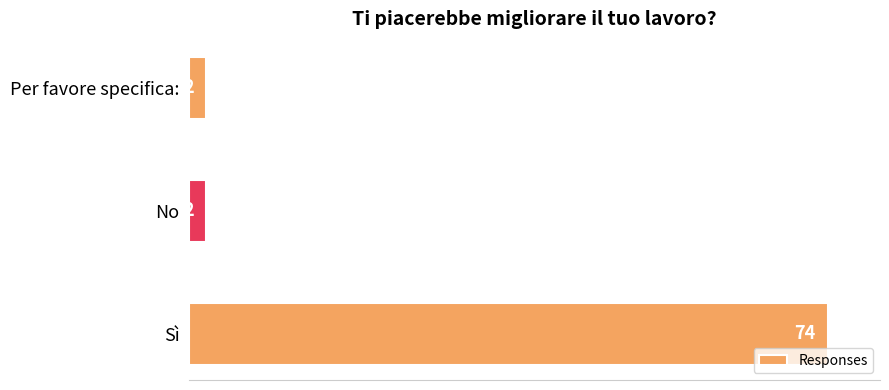

What is the difference between the maximum and second lowest values?

72